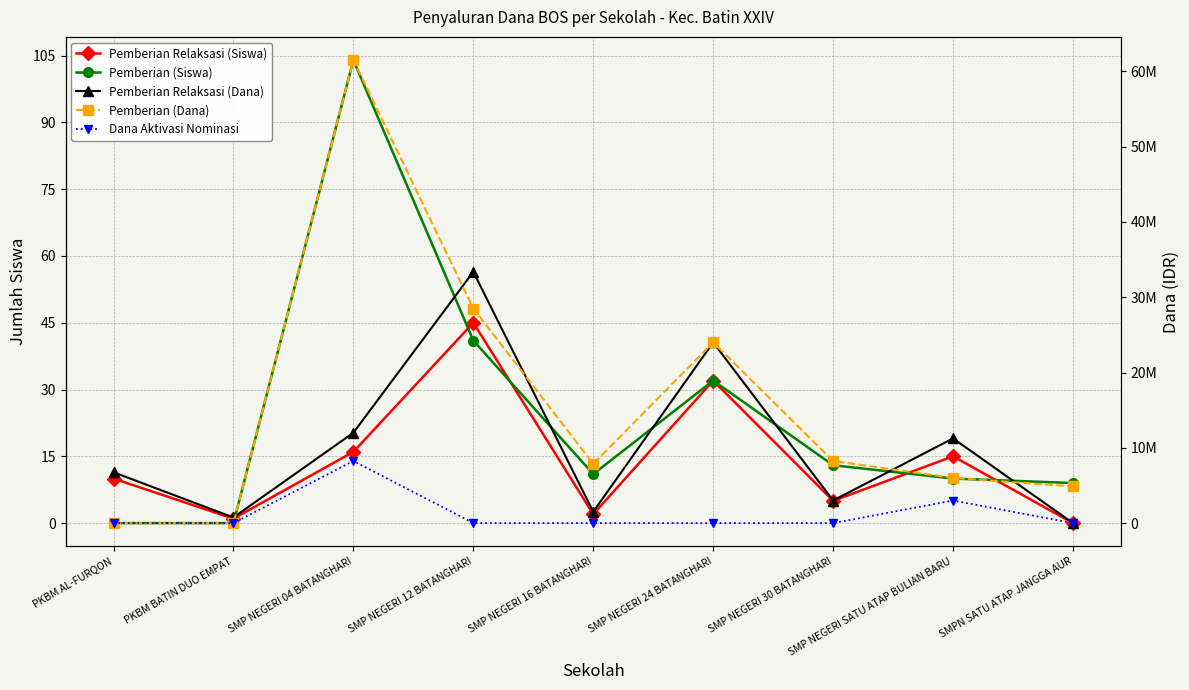

What is the greatest value displayed?

61500000